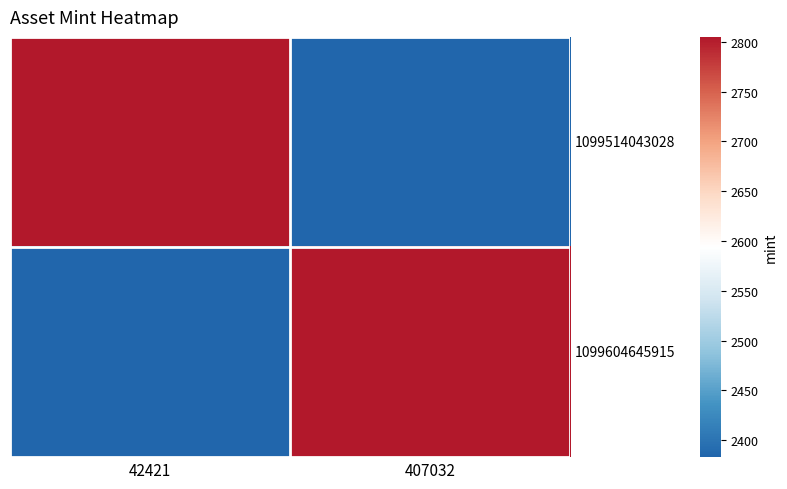

Which series has the widest spread of values?

1099514043028